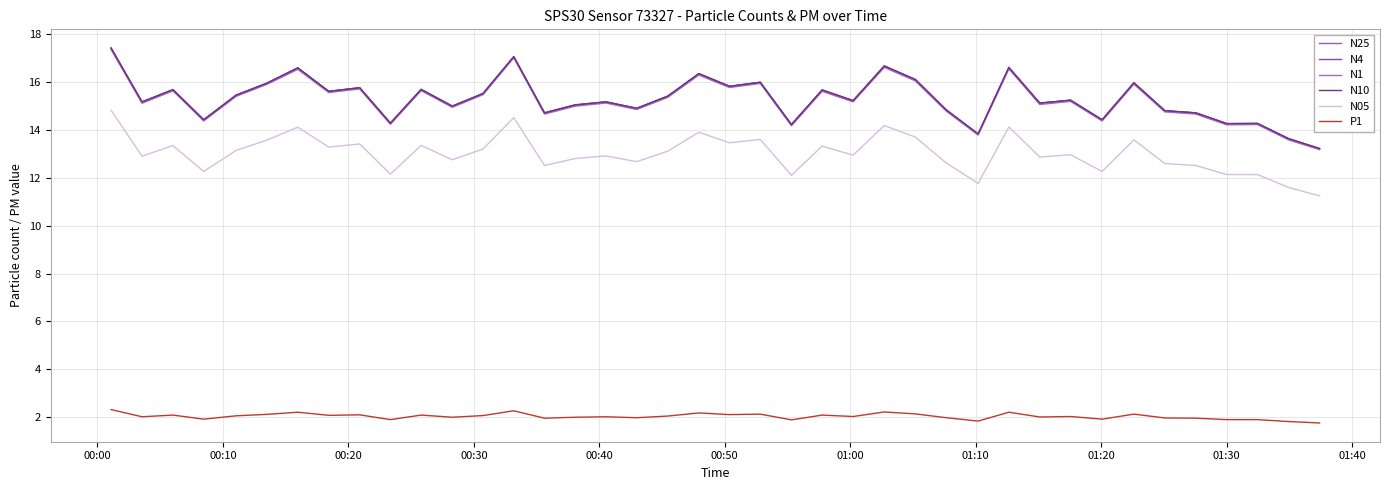

Which series has the largest total across all categories?

N25